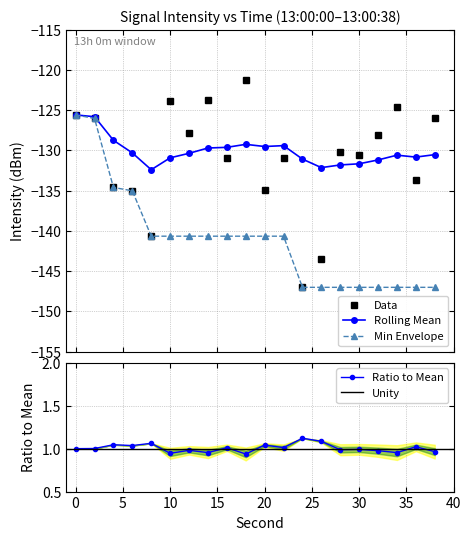

What is the lowest value of the Rolling Mean series?

-132.4